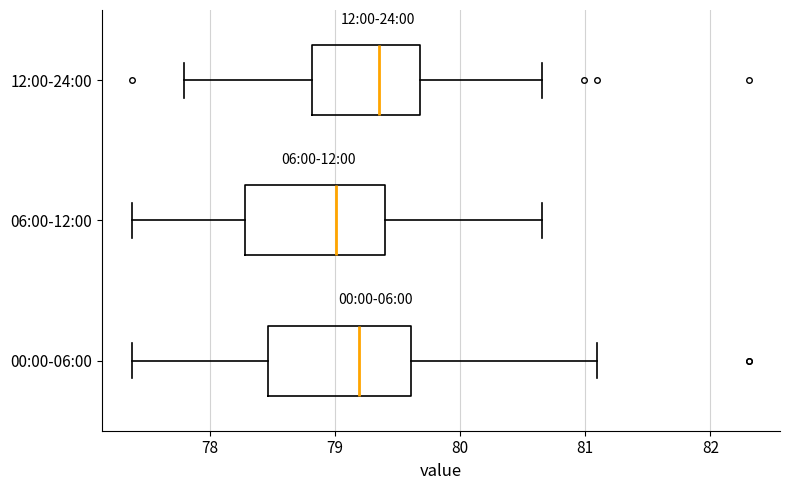

Where is the left edge of the box for 12:00-24:00 on the x-axis? The values are not printed on the chart, so give them approximately, as read against the axis.

78.8